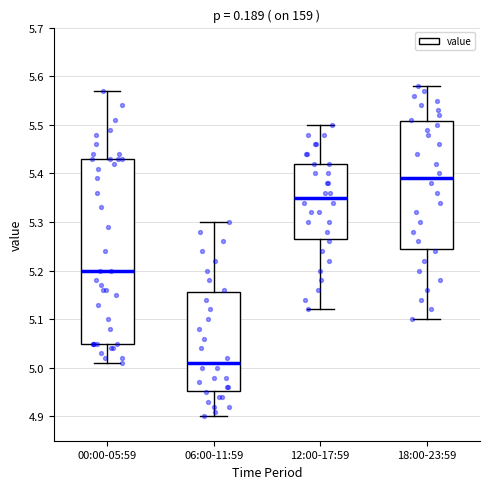

Which box has the lowest median line?

06:00-11:59